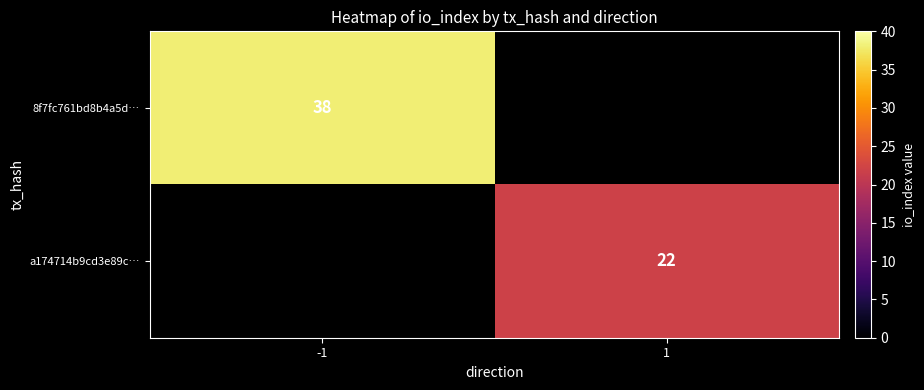

Which has a higher value, 1 or -1?

-1